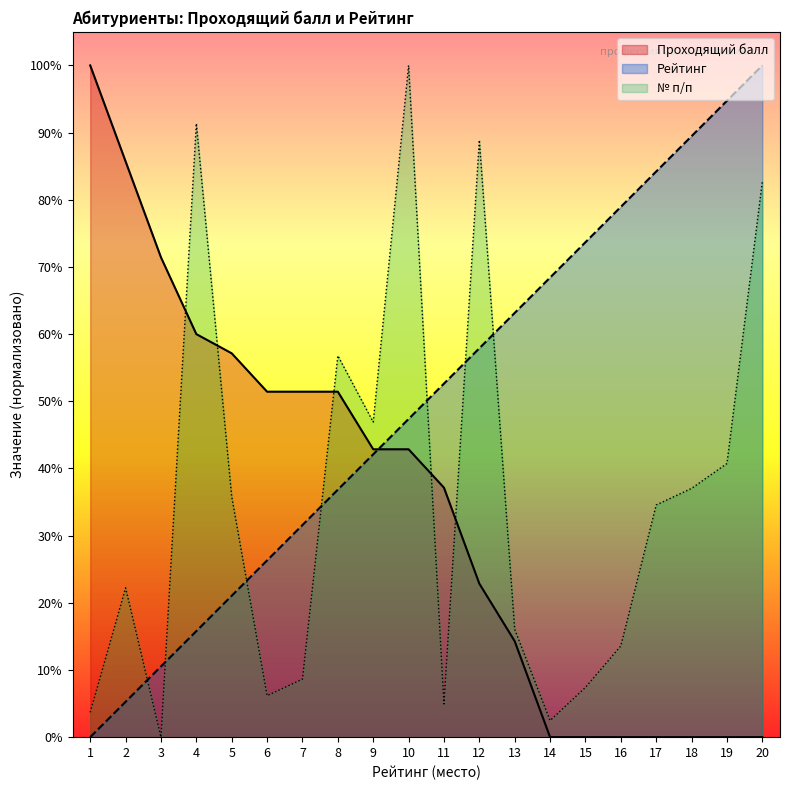

How many data points in Рейтинг are above 52?

10